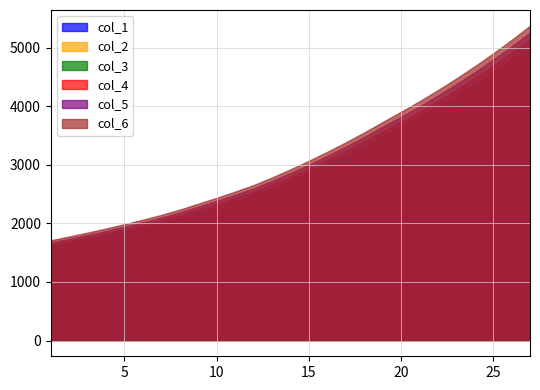

Between 7 and 17, which series saw the biggest shift?

col_6